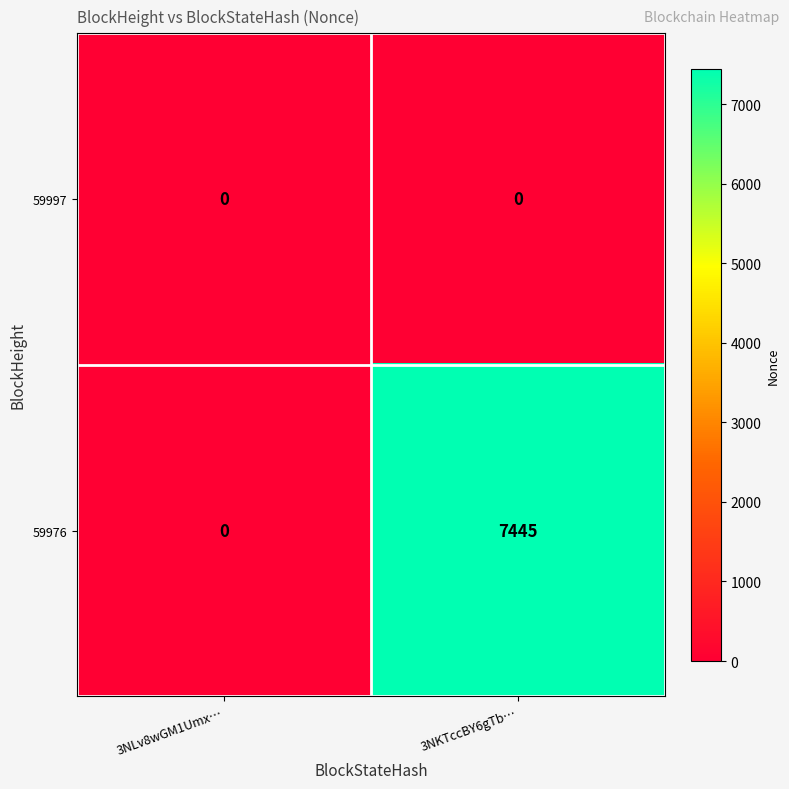

Count the number of categories in the chart.

2